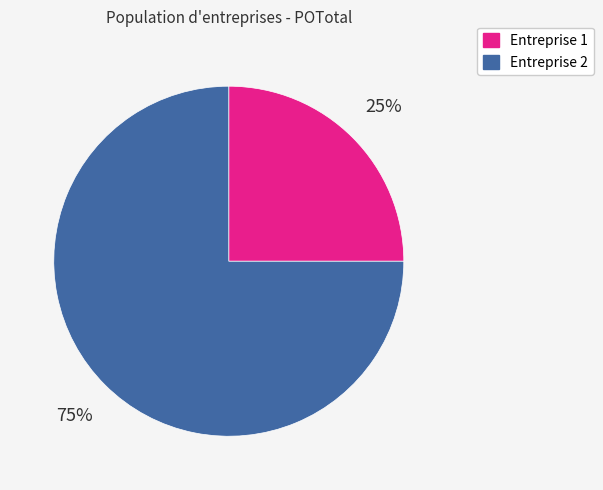

Between Entreprise 1 and Entreprise 2, which is larger?

Entreprise 2